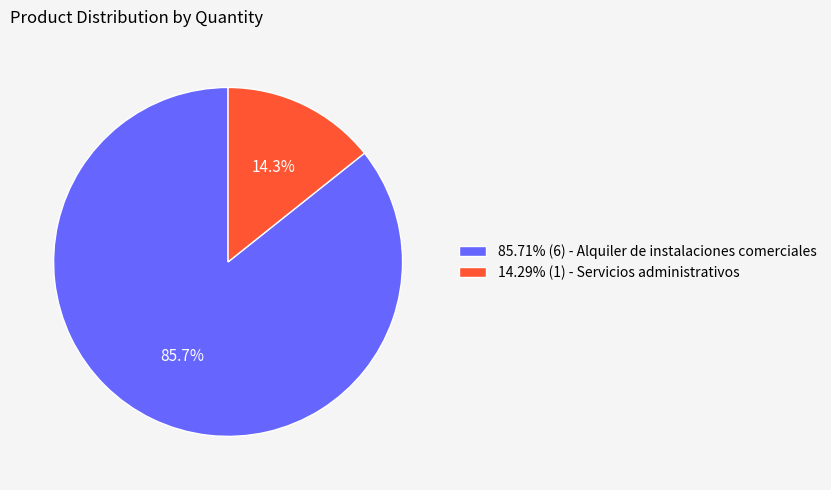

Count the number of slices in the pie.

2